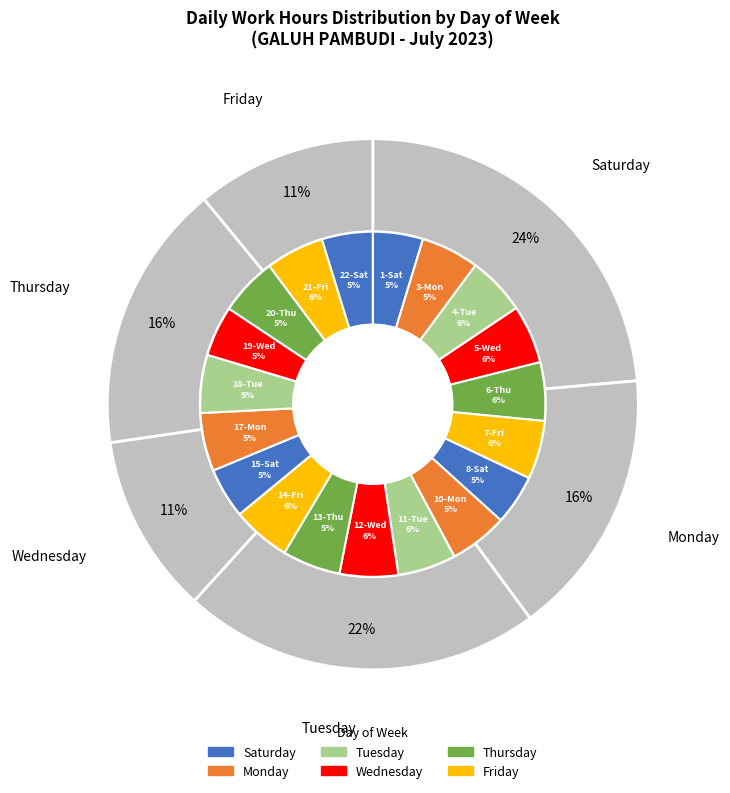

To the nearest percent, what is the combined percentage of 7-Fri and 14-Fri?

11%